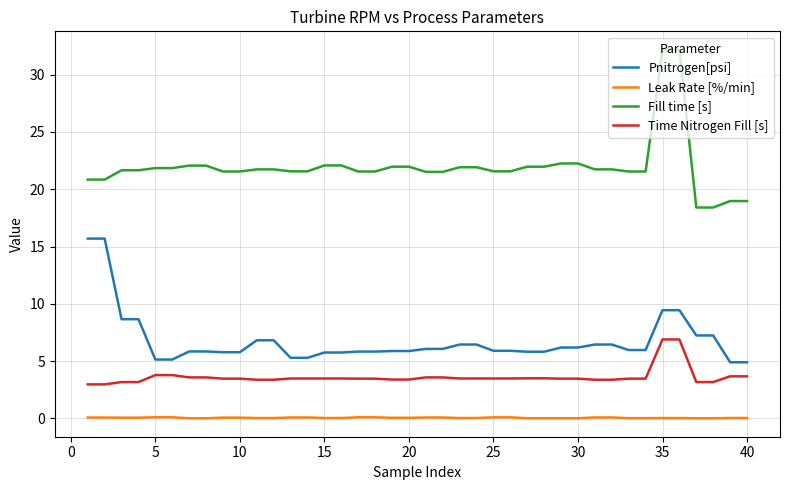

Rank the series by their maximum value, from highest to lowest.

Fill time [s], Pnitrogen[psi], Time Nitrogen Fill [s], Leak Rate [%/min]